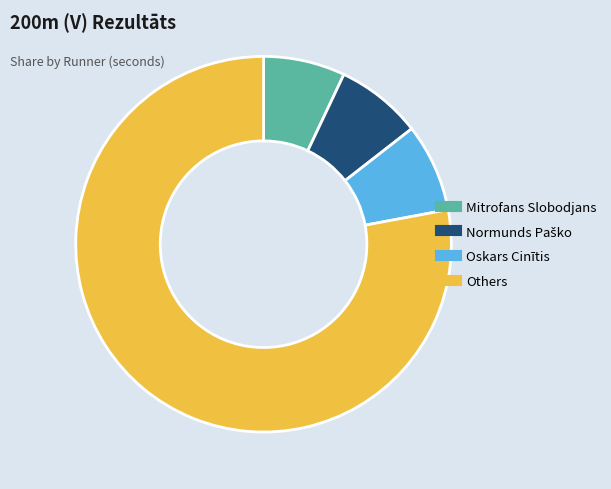

Does any single category account for the majority?

Yes